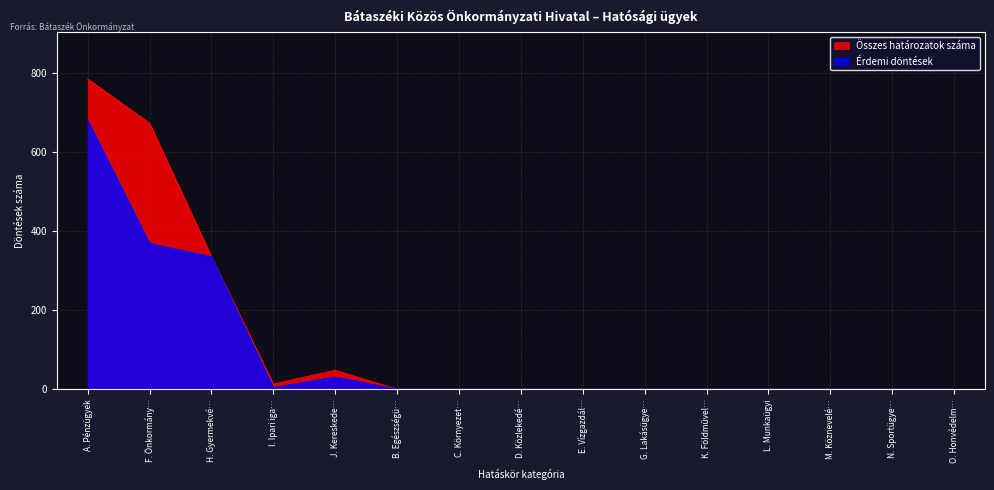

Where is Összes határozatok száma nearest to the value 392?

H. Gyermekvé…